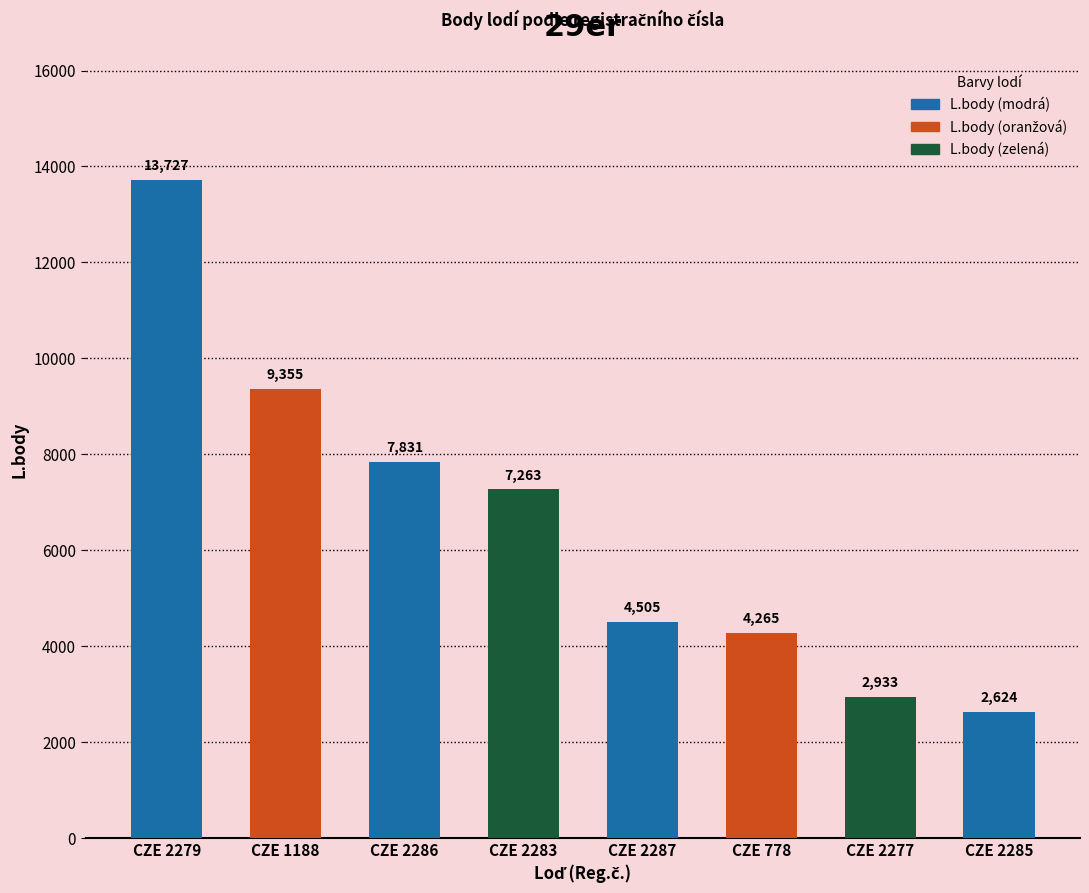

What is the greatest value displayed?

13727